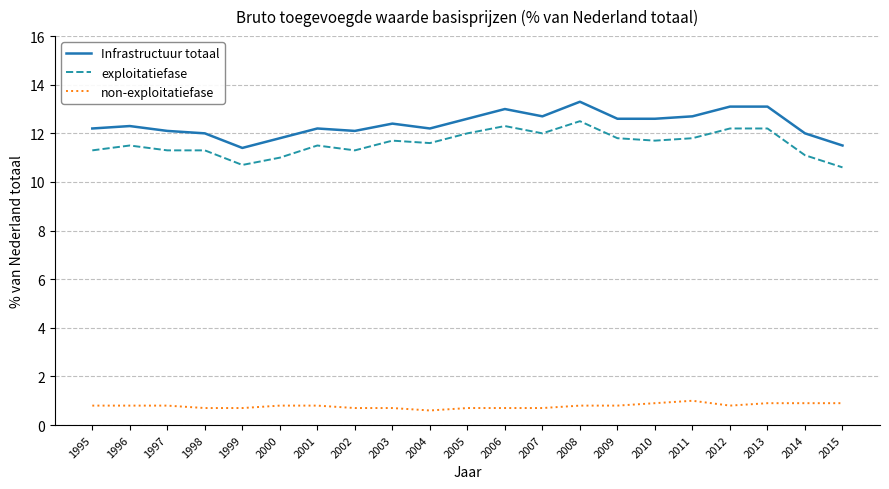

How many lines are shown in the chart?

3